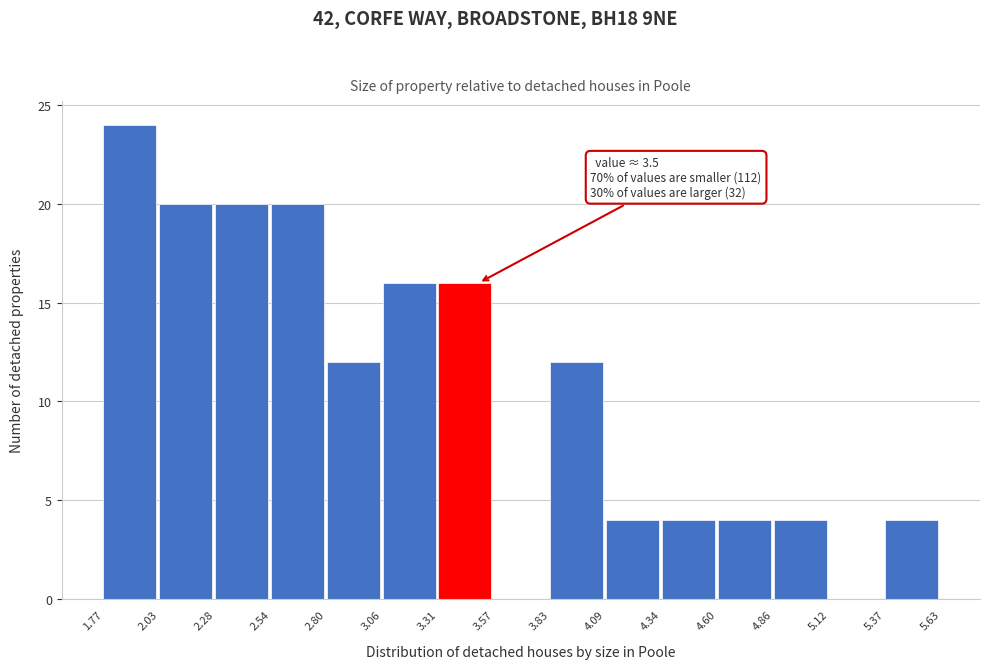

Which range on the x-axis has the tallest bar?

1.77 to 2.03